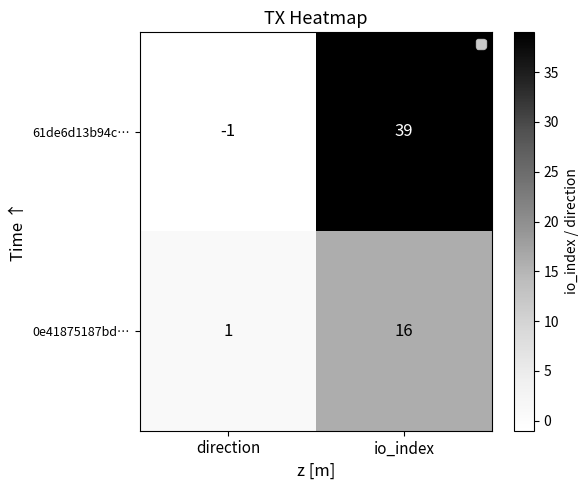

Is it true that 0e41875187bd… equals 1 at direction?

True